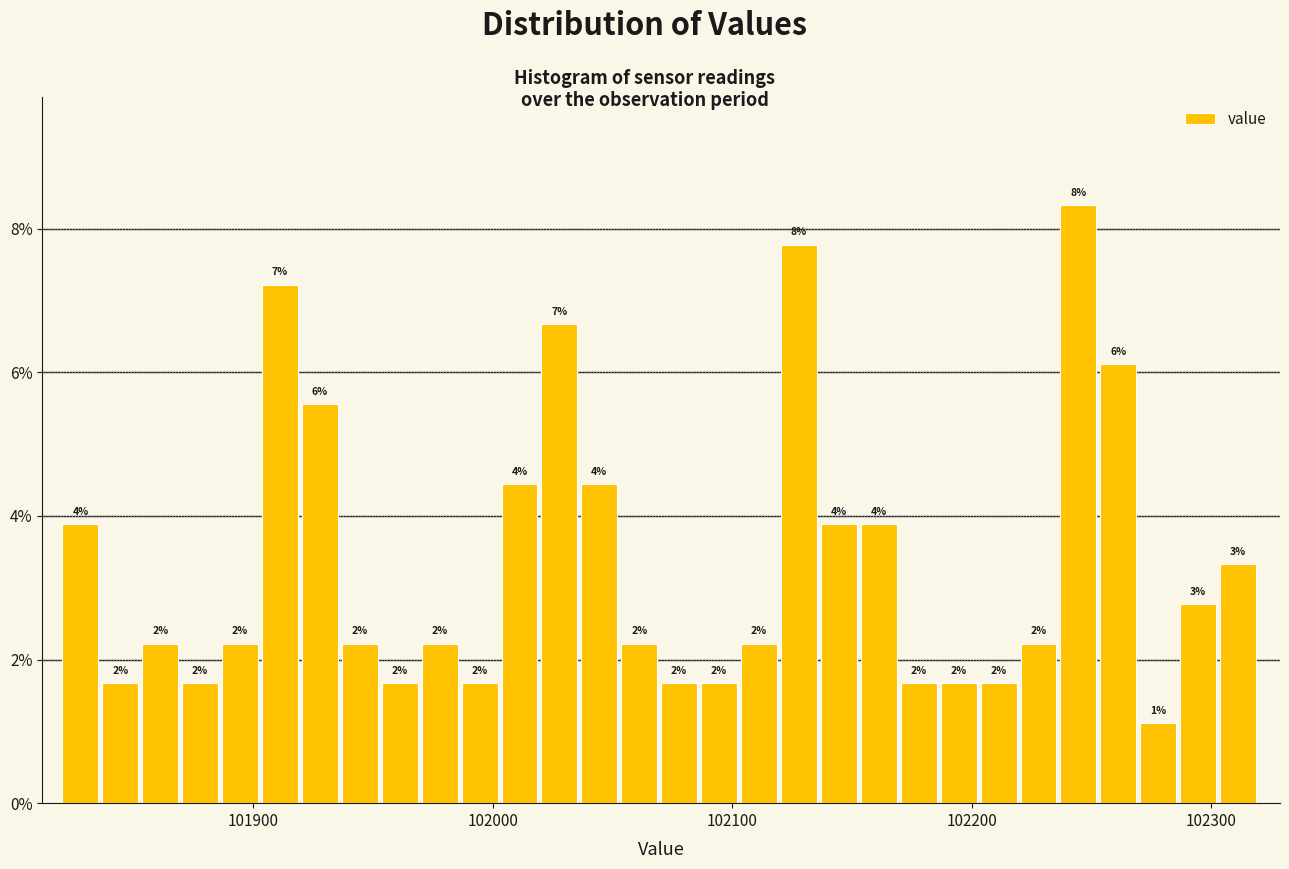

Around what value on the x-axis is the tallest bar? Give the approximate position of its centre, as read against the axis.

102240